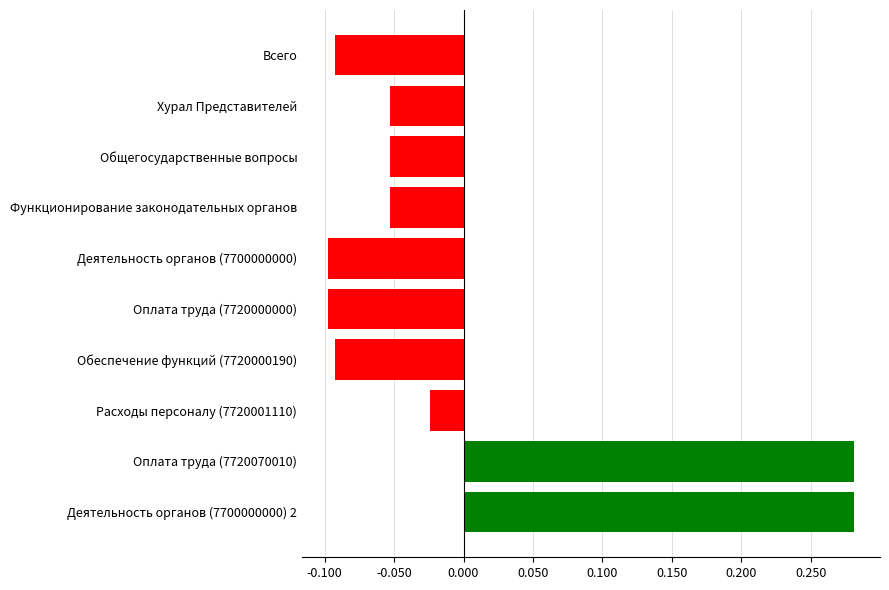

At which label is the value closest to 0?

Расходы персоналу (7720001110)